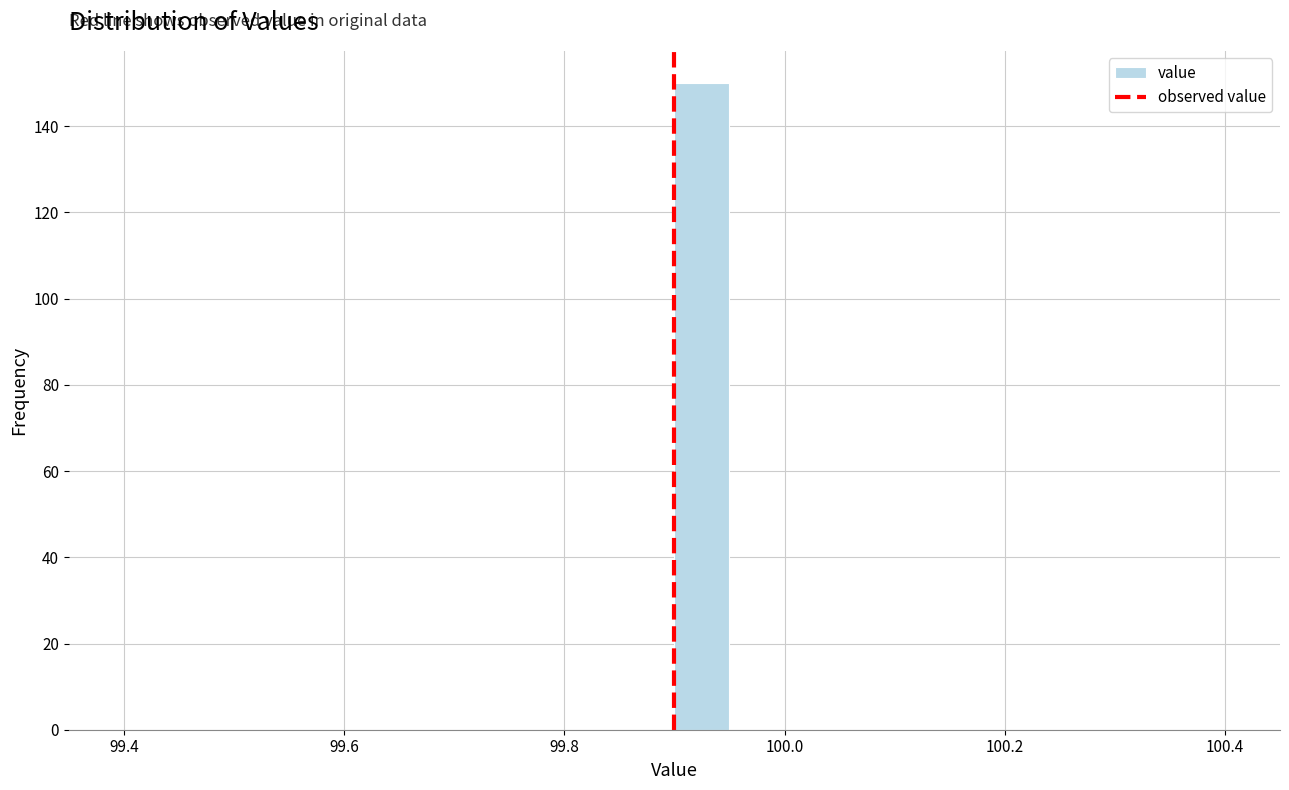

Read against the x-axis, roughly where is the centre of the tallest bar?

99.92